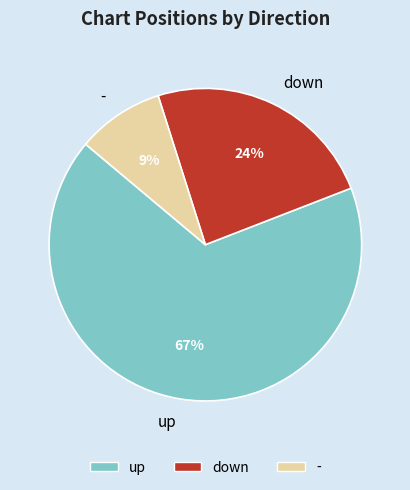

Count the number of slices in the pie.

3